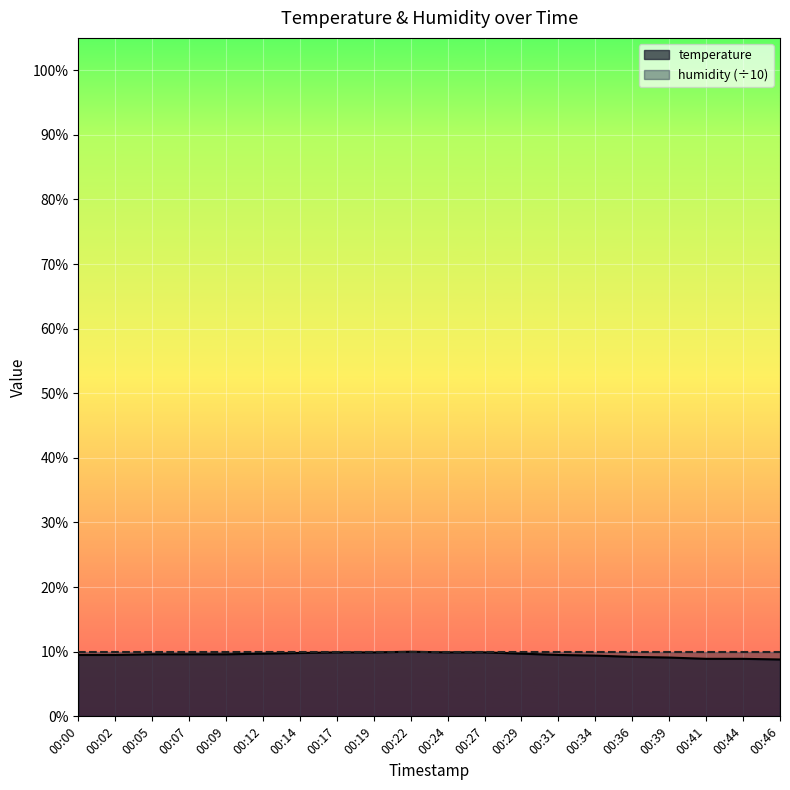

Which category has the lowest value across all series?

00:46